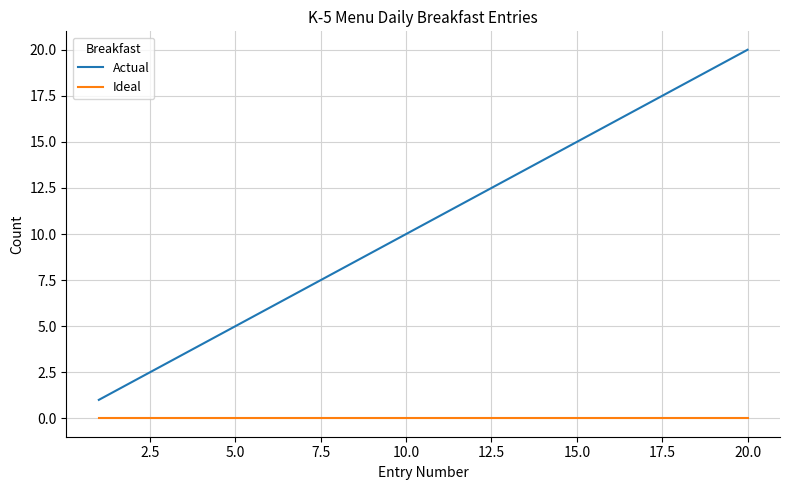

Rank the series by their maximum value, from lowest to highest.

Ideal, Actual